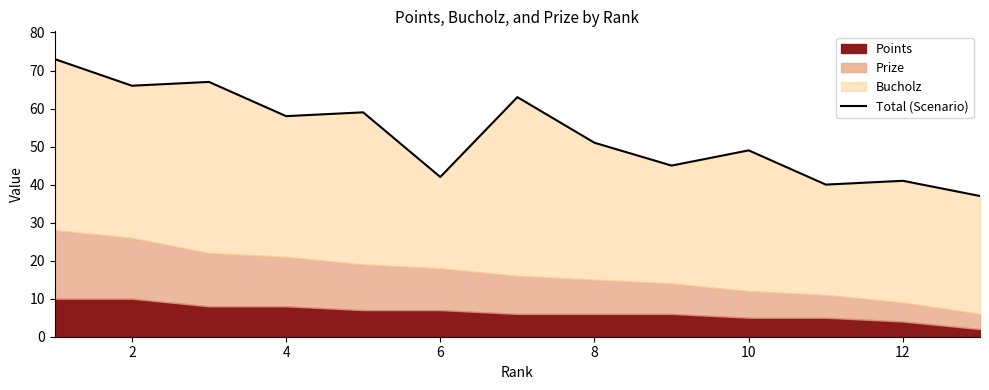

What is the minimum value shown in the chart?

37